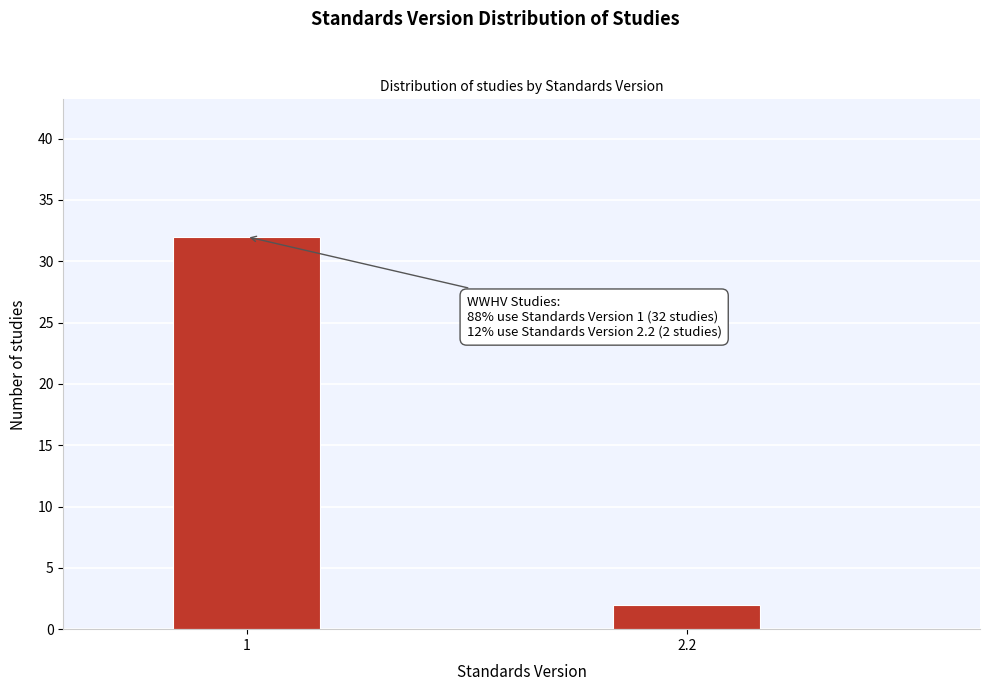

Reading right to left, what are all the values shown in this chart?

2	32